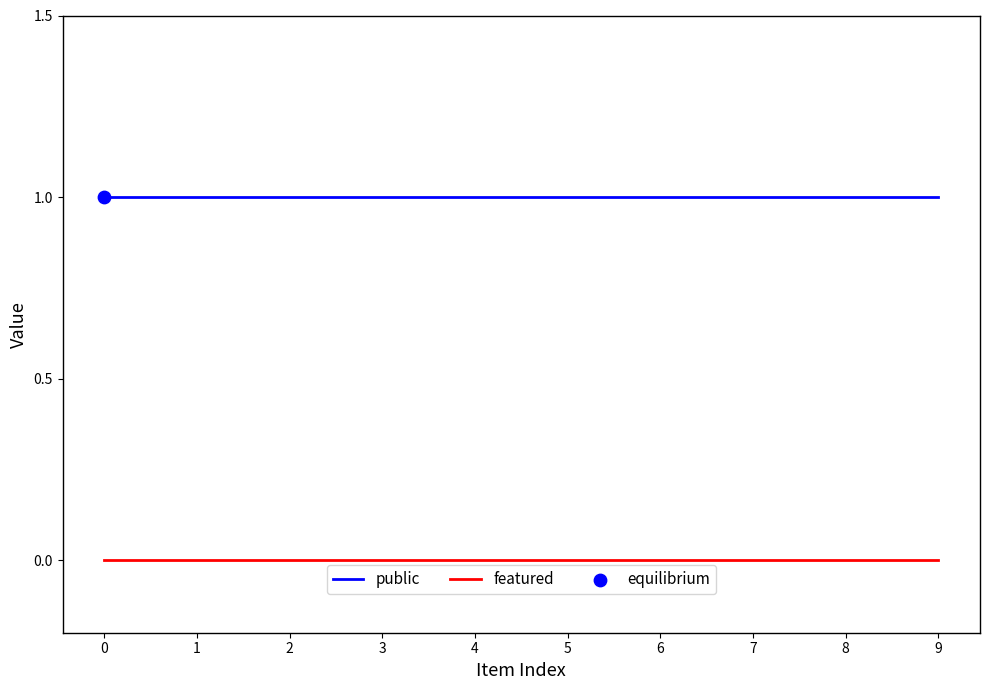

Is the value of featured at 7 greater than the value of public at 7?

No